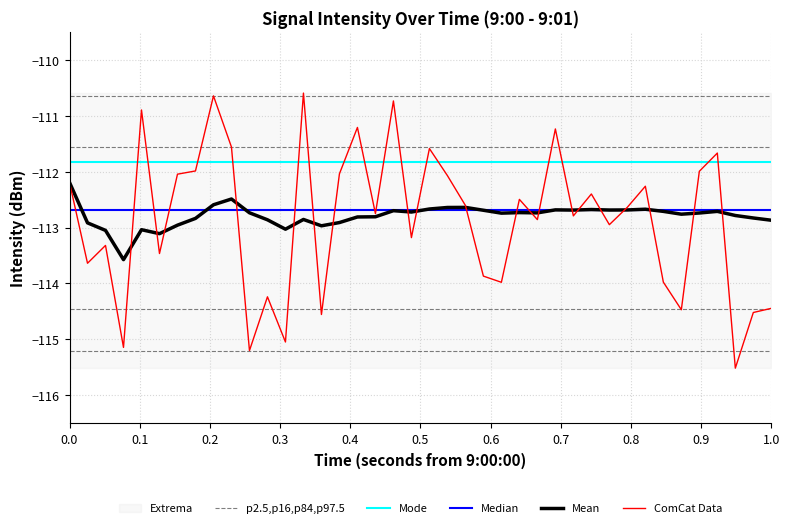

What is the difference between the maximum and minimum values?

4.9